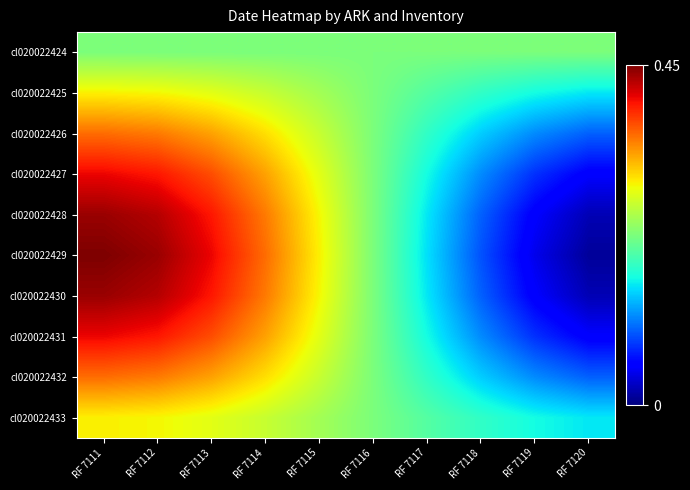

List the series in order of their peak value, lowest first.

cl020022424, cl020022425, cl020022433, cl020022426, cl020022432, cl020022427, cl020022431, cl020022428, cl020022430, cl020022429